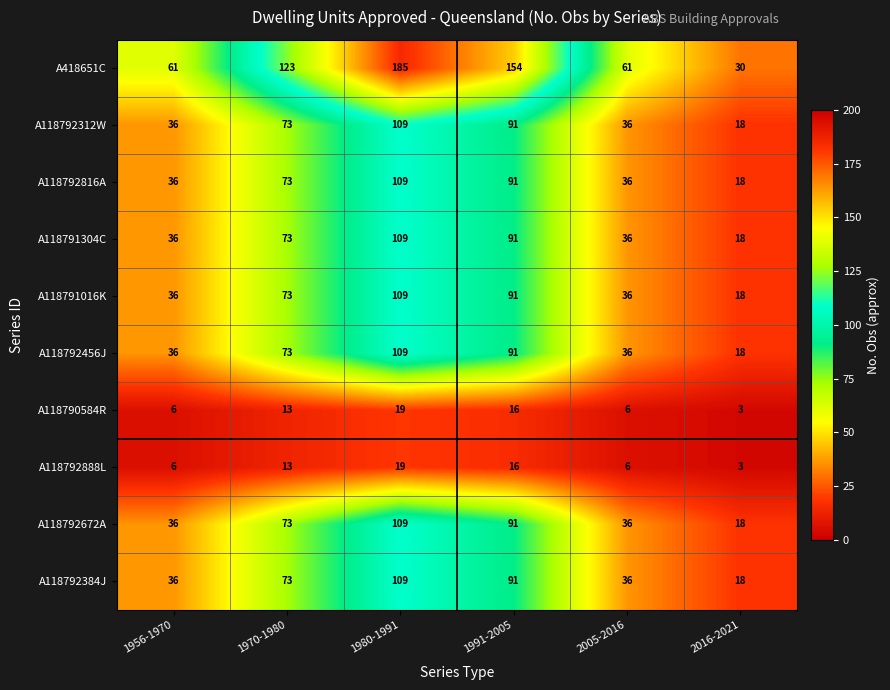

What is the total value across all series at 1970-1980?

660